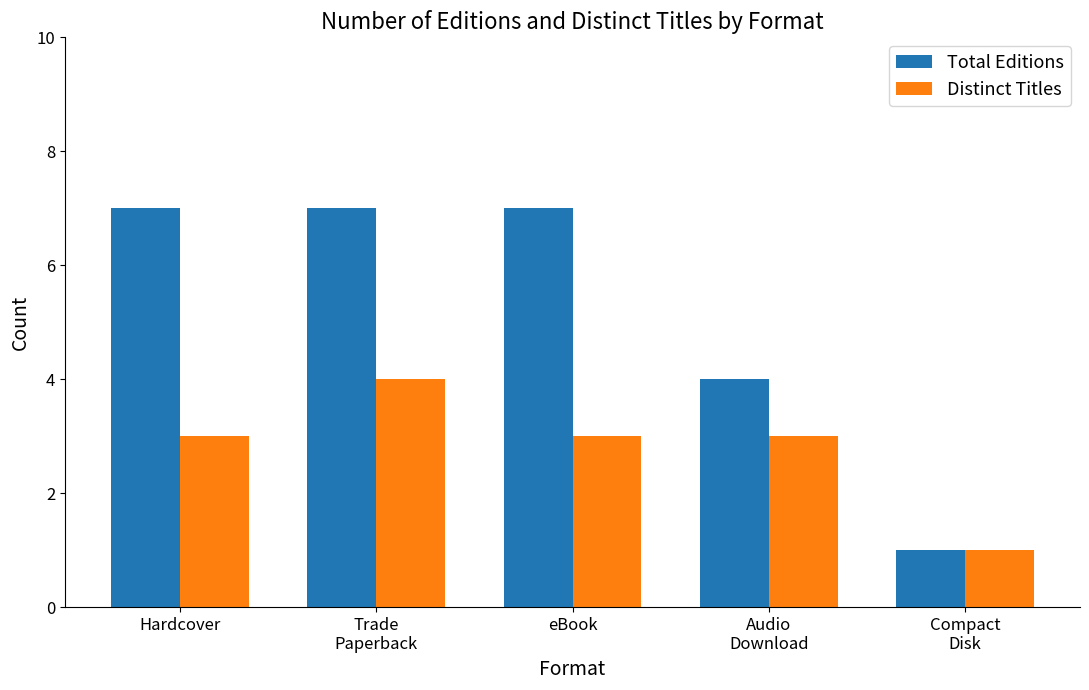

Reading left to right, transcribe all the data shown in this chart.

Total Editions: 7	7	7	4	1
Distinct Titles: 3	4	3	3	1